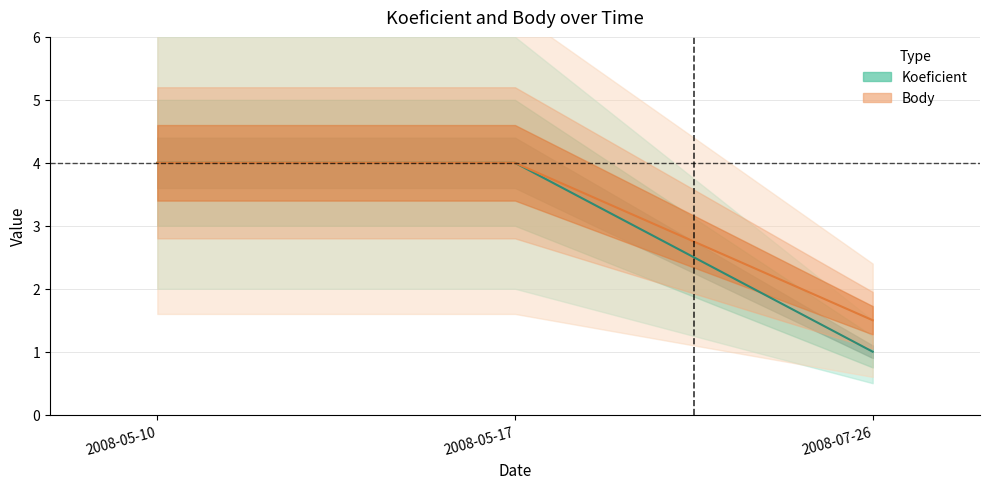

How many data points in Body are less than 4?

1